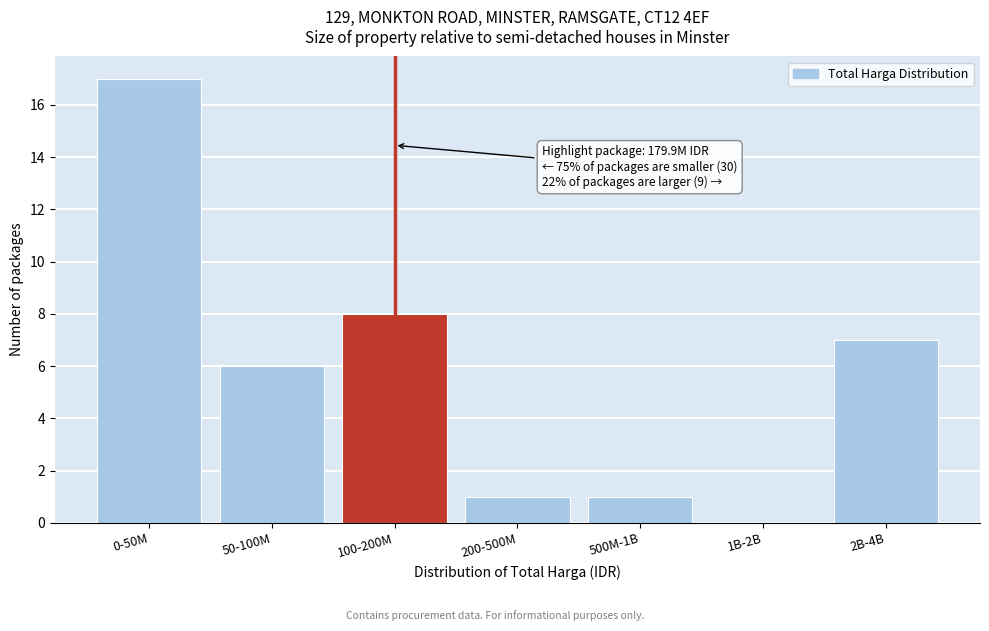

Reading left to right, list all the values displayed in this chart.

0-50M=17	50-100M=6	100-200M=8	200-500M=1	500M-1B=1	1B-2B=0	2B-4B=7